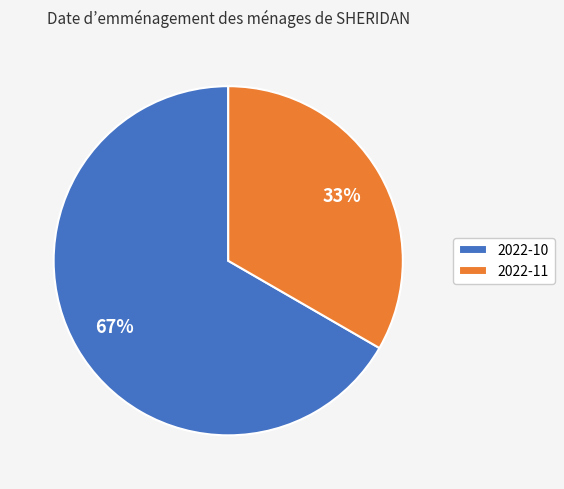

To the nearest percent, what portion does 2022-11 represent?

33%